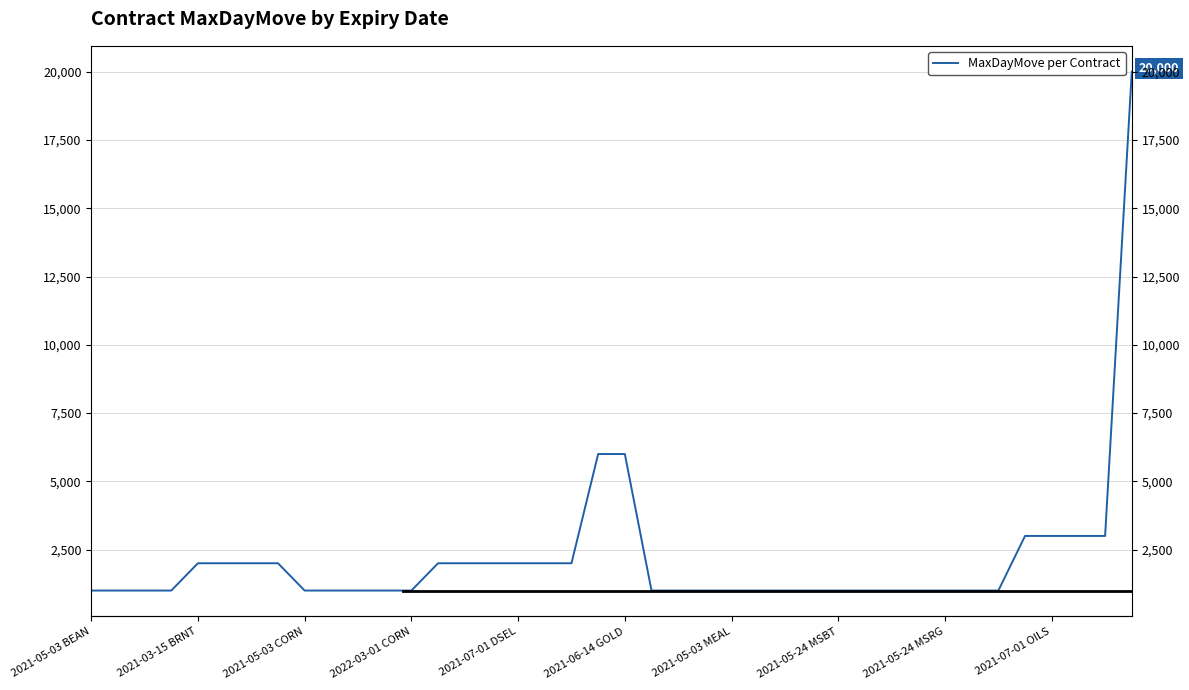

What is the difference between the maximum and minimum values?

19000